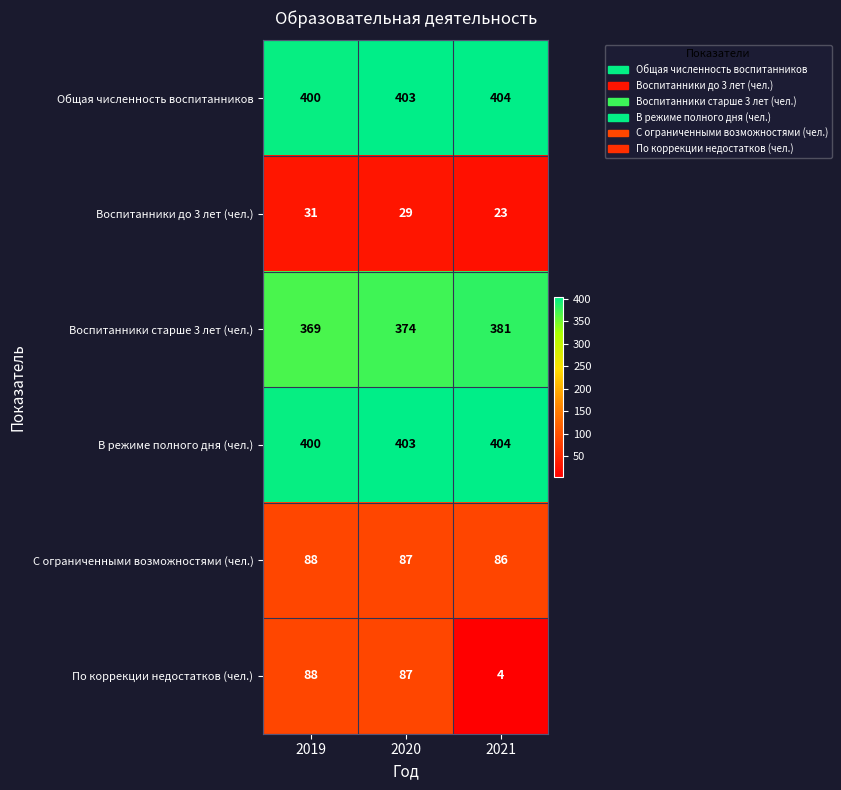

Reading right to left, list all the values displayed in this chart.

Общая численность воспитанников: 404	403	400
Воспитанники до 3 лет (чел.): 23	29	31
Воспитанники старше 3 лет (чел.): 381	374	369
В режиме полного дня (чел.): 404	403	400
С ограниченными возможностями (чел.): 86	87	88
По коррекции недостатков (чел.): 4	87	88